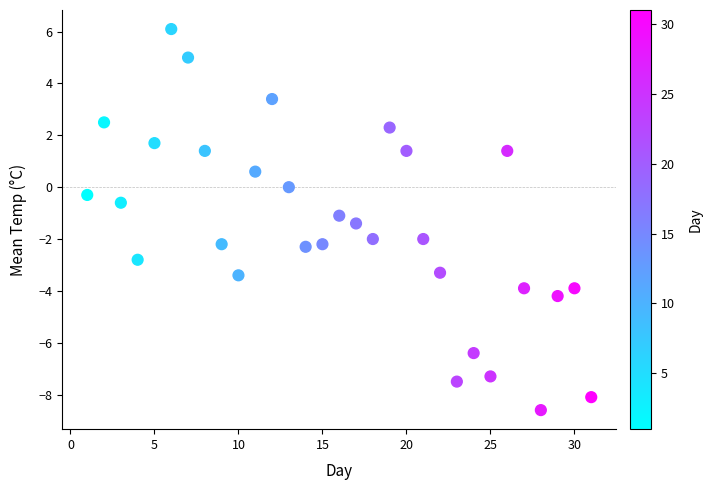

What is the range of X values (max minus min)?

30.0